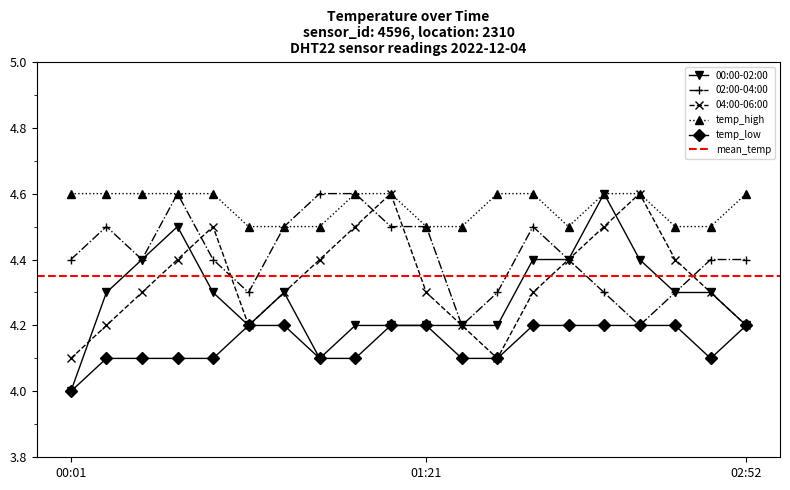

List the series in order of their peak value, highest first.

00:00-02:00, 02:00-04:00, 04:00-06:00, temp_high, temp_low